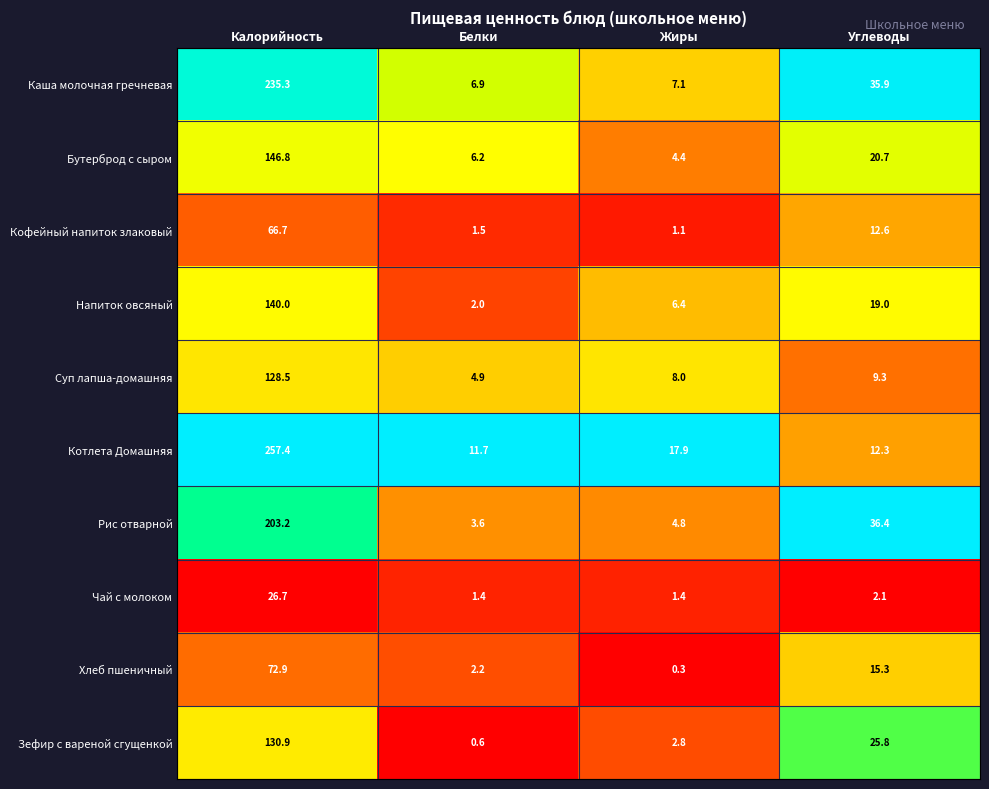

At which category is the sum across all series the highest?

Калорийность